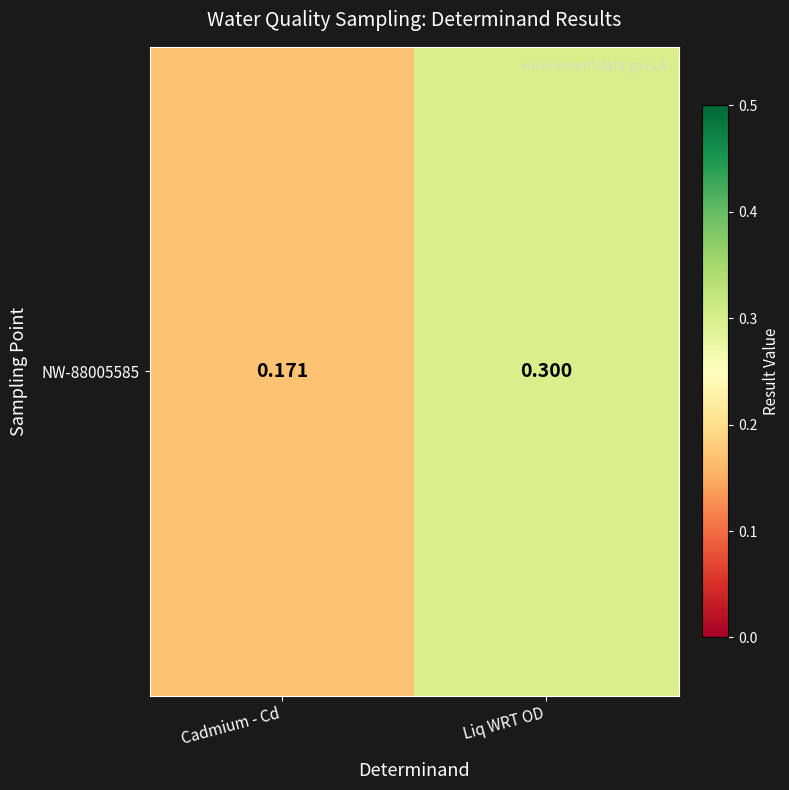

List the labels in order of value, largest first.

Liq WRT OD, Cadmium - Cd